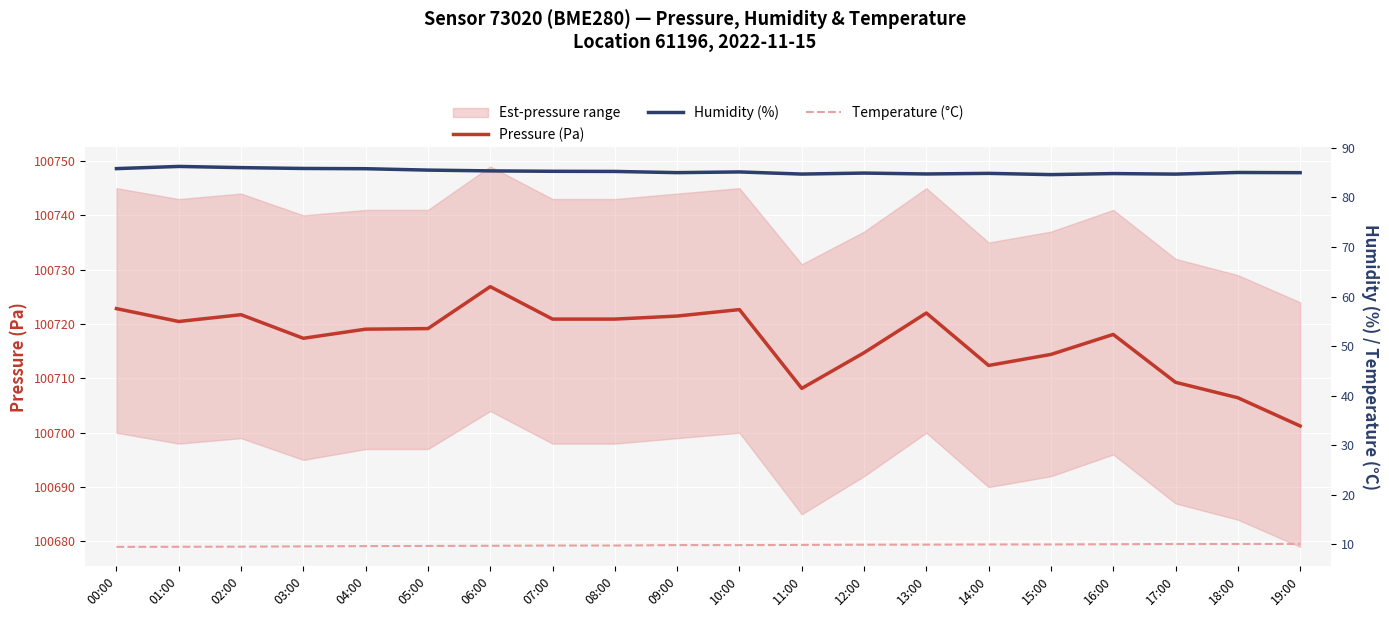

True or false: Humidity (%) has a value of 34.7 at 12:00.

False